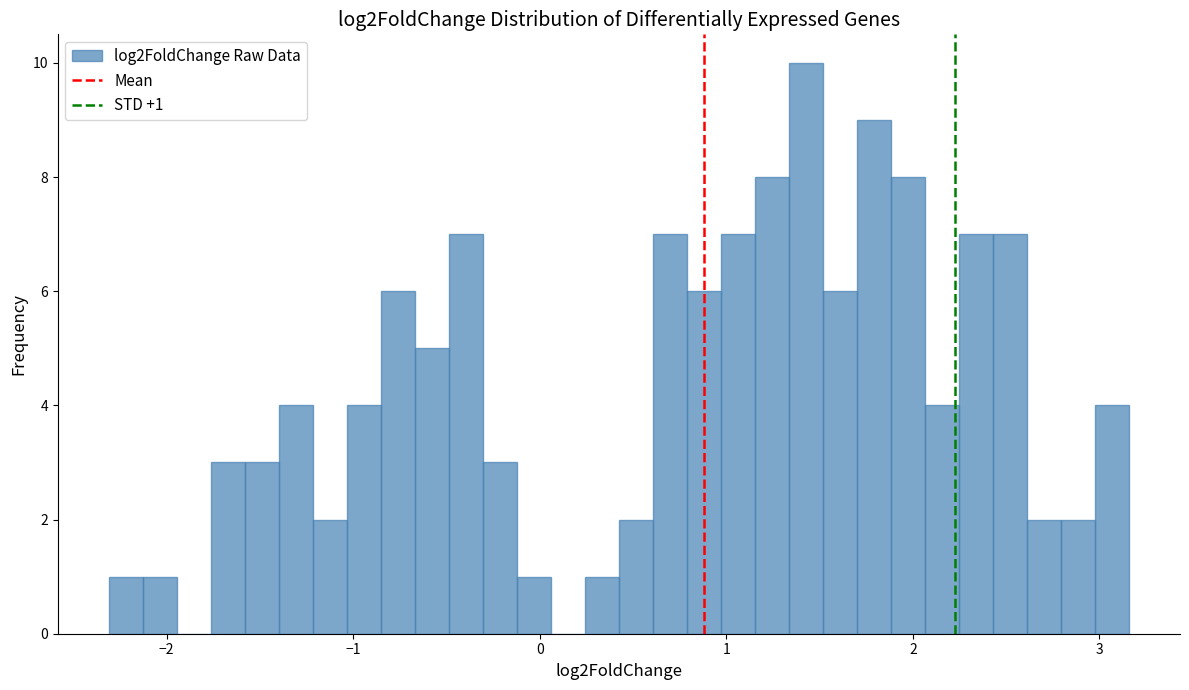

Read against the x-axis, roughly where is the centre of the tallest bar?

1.4